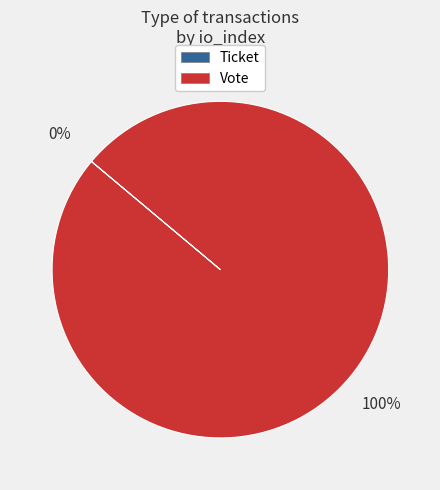

What is the largest slice in the pie chart?

Vote